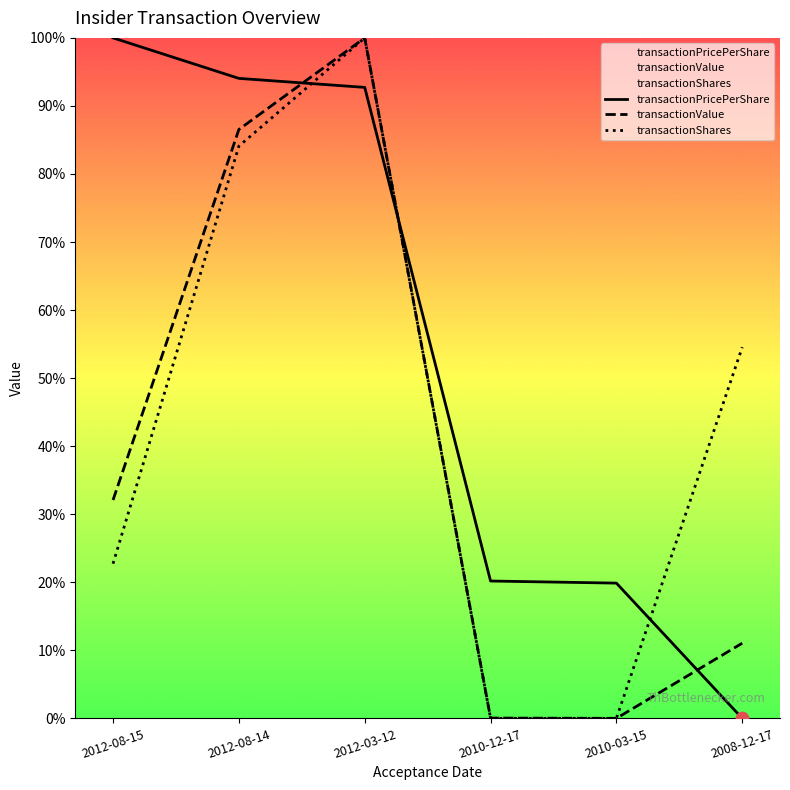

Which series reaches the maximum Y coordinate?

transactionPricePerShare